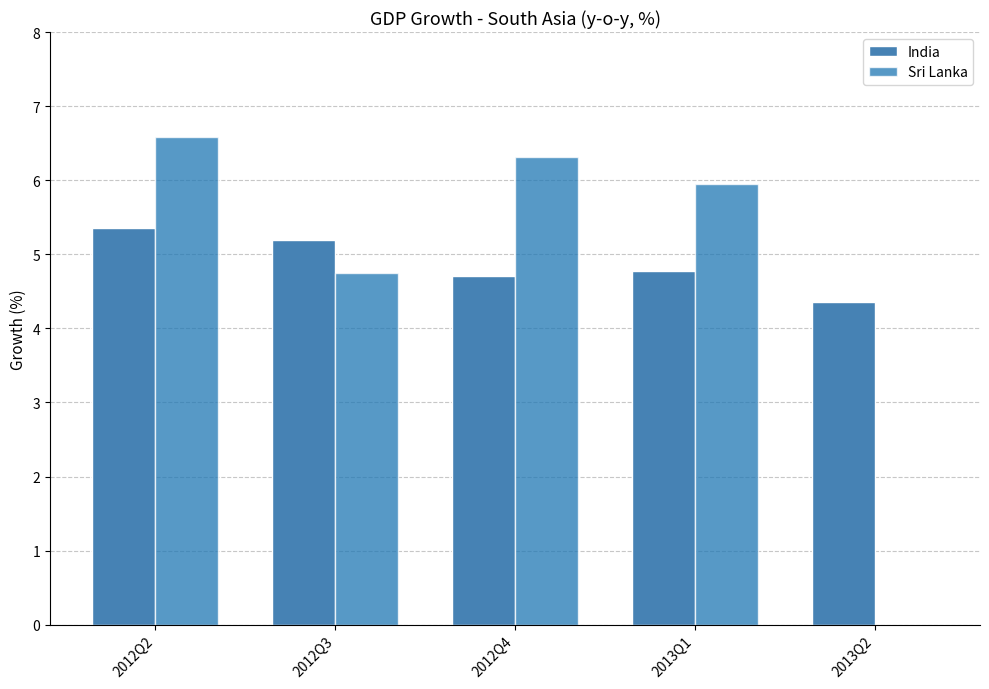

Rank the series by their maximum value, from lowest to highest.

India, Sri Lanka